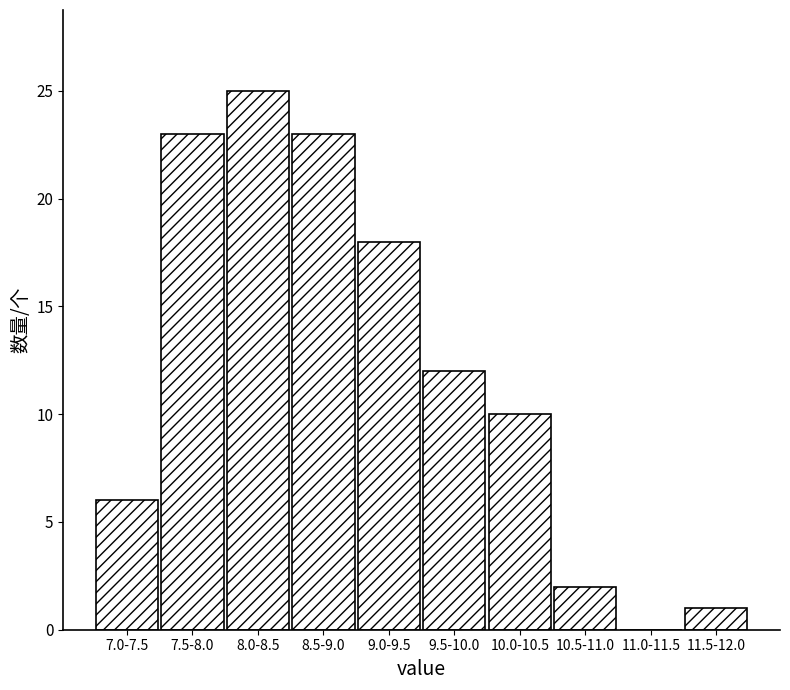

Reading right to left, what are all the values shown in this chart?

11.5-12.0=1	11.0-11.5=0	10.5-11.0=2	10.0-10.5=10	9.5-10.0=12	9.0-9.5=18	8.5-9.0=23	8.0-8.5=25	7.5-8.0=23	7.0-7.5=6